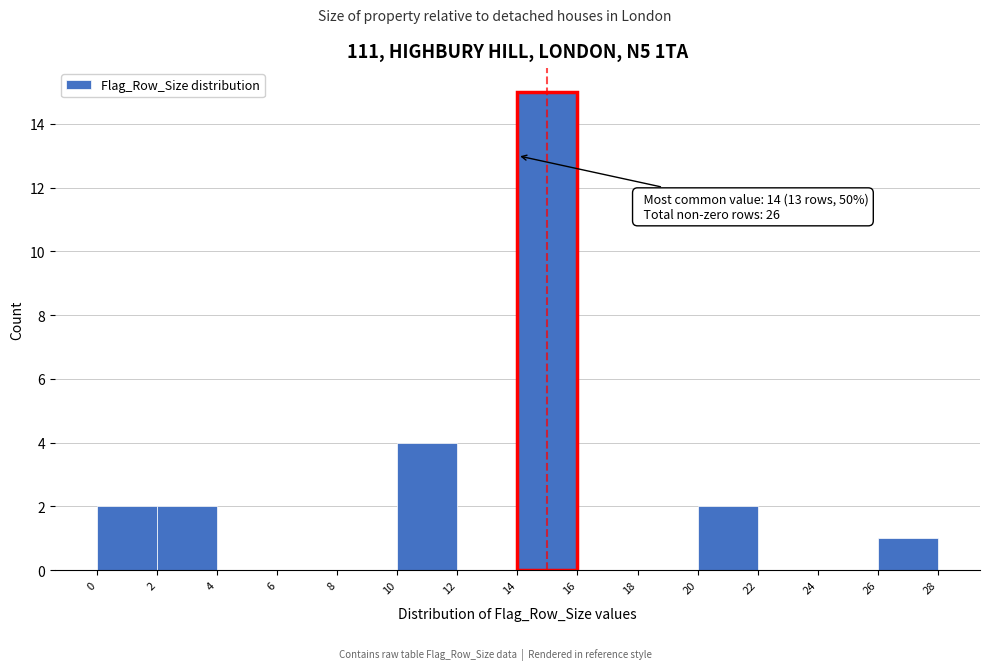

Over which range of the x-axis is the bar tallest?

14 to 16